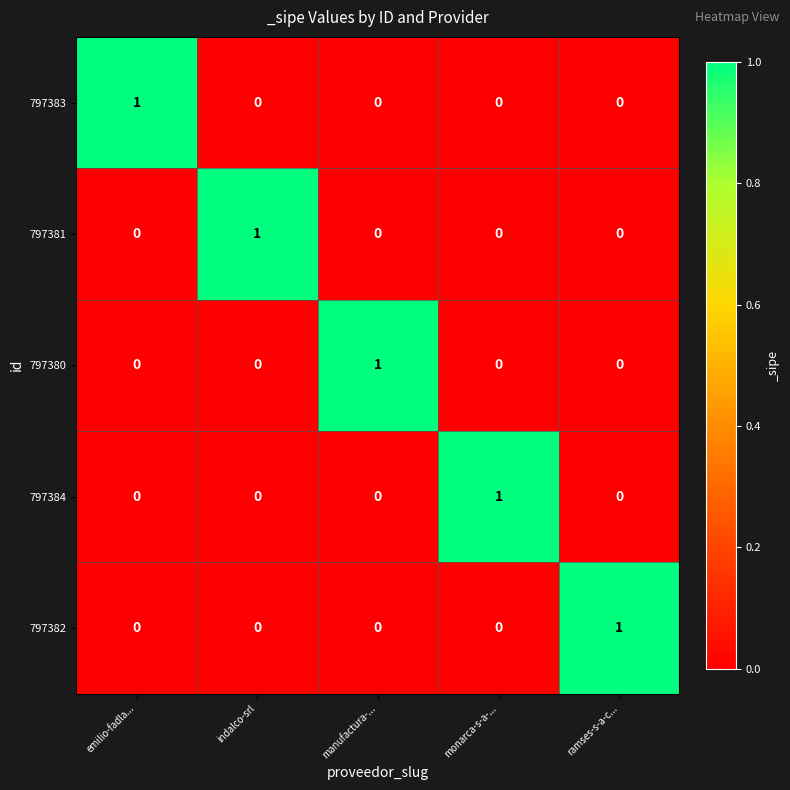

Reading left to right, what are all the values shown in this chart?

797383: emilio-fadla...=1	indalco-srl=0	manufactura-...=0	monarca-s-a-...=0	ramses-s-a-c...=0
797381: emilio-fadla...=0	indalco-srl=1	manufactura-...=0	monarca-s-a-...=0	ramses-s-a-c...=0
797380: emilio-fadla...=0	indalco-srl=0	manufactura-...=1	monarca-s-a-...=0	ramses-s-a-c...=0
797384: emilio-fadla...=0	indalco-srl=0	manufactura-...=0	monarca-s-a-...=1	ramses-s-a-c...=0
797382: emilio-fadla...=0	indalco-srl=0	manufactura-...=0	monarca-s-a-...=0	ramses-s-a-c...=1